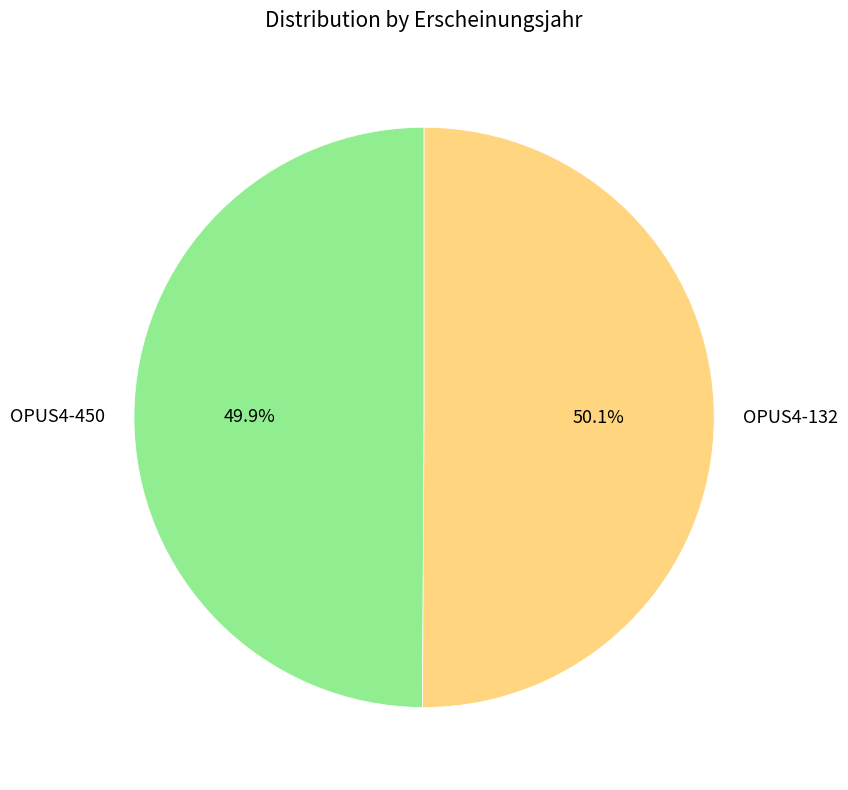

What percentage is the OPUS4-450 slice, to the nearest percent?

50%